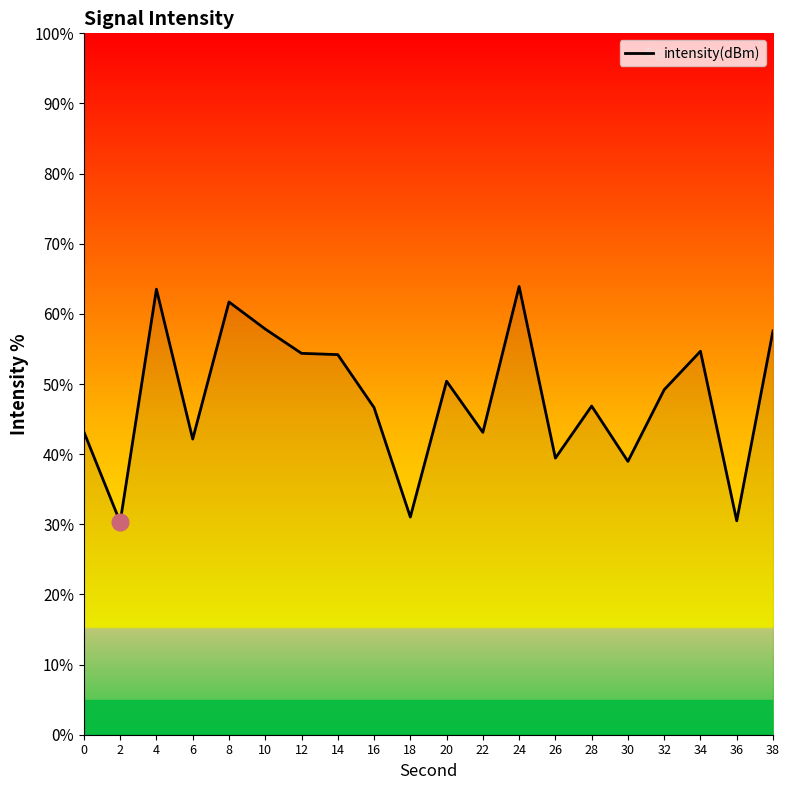

What is the minimum value shown in the chart?

30.3